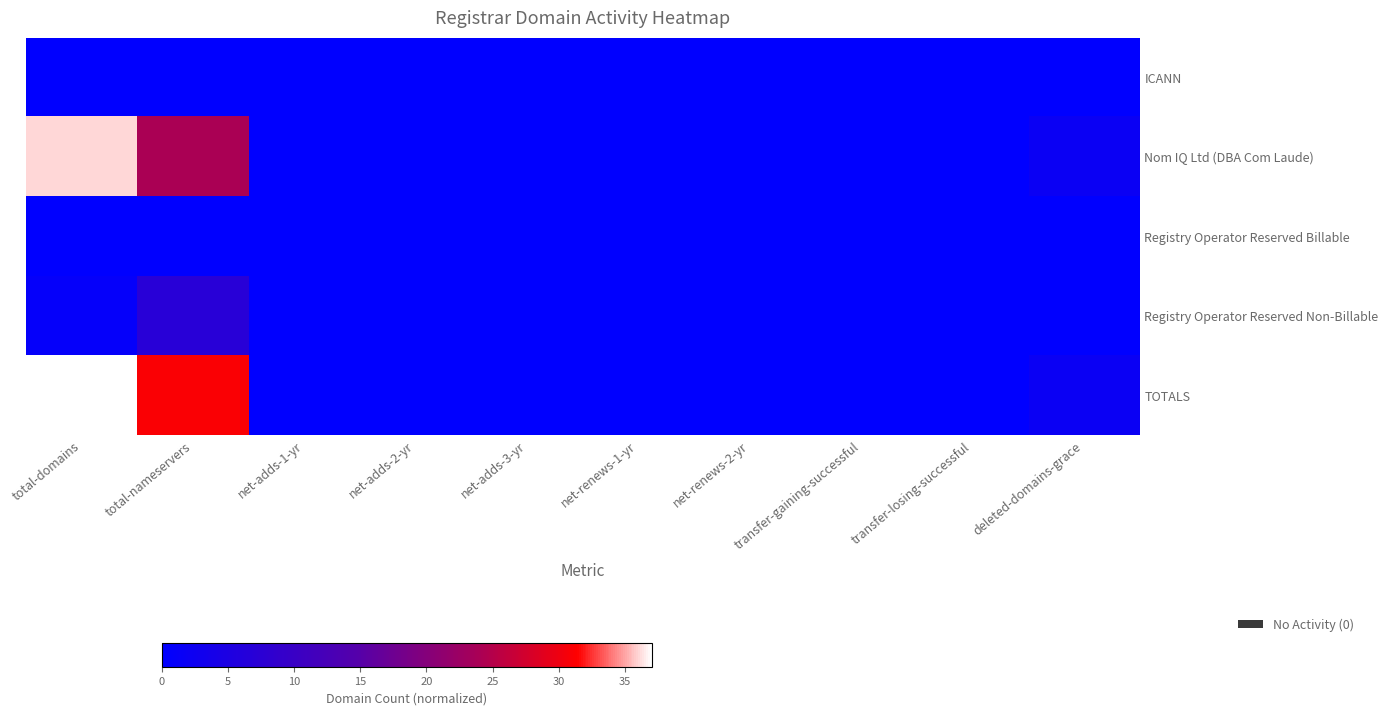

How many series are shown in this chart?

5